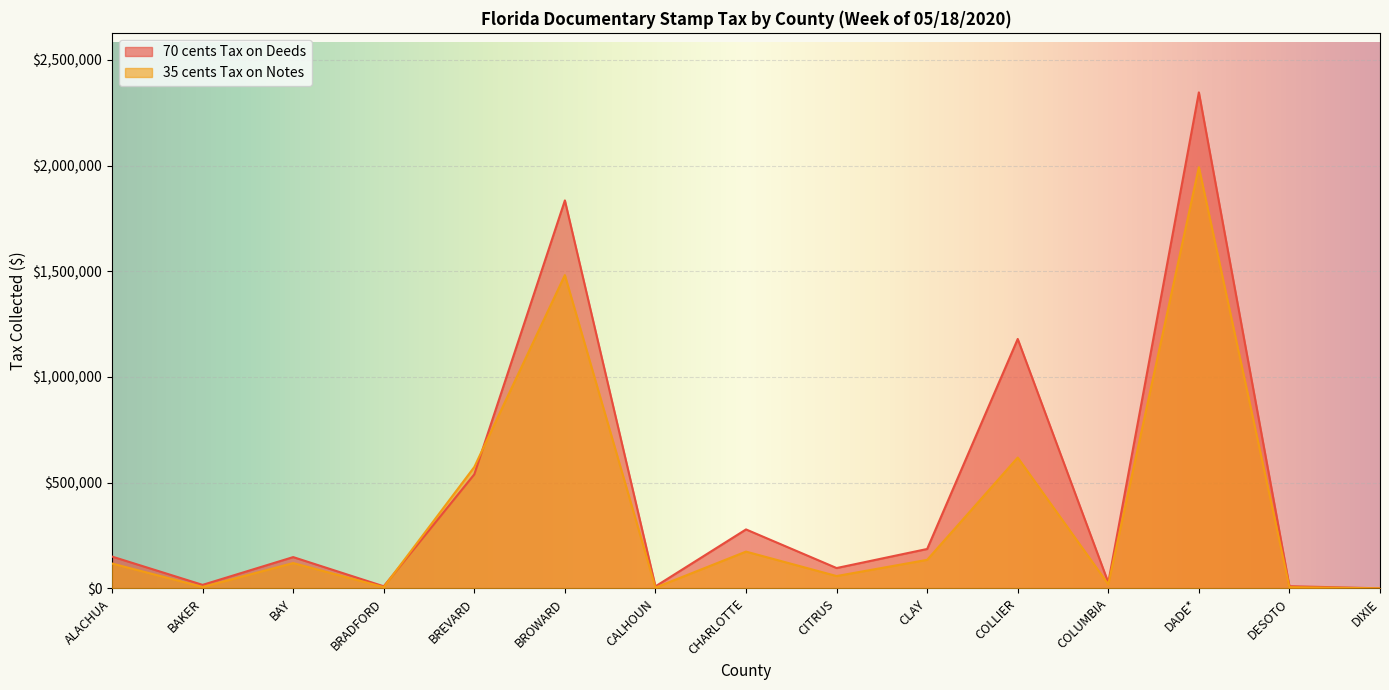

What is the maximum value for 70 cents Tax on Deeds?

2346139.2